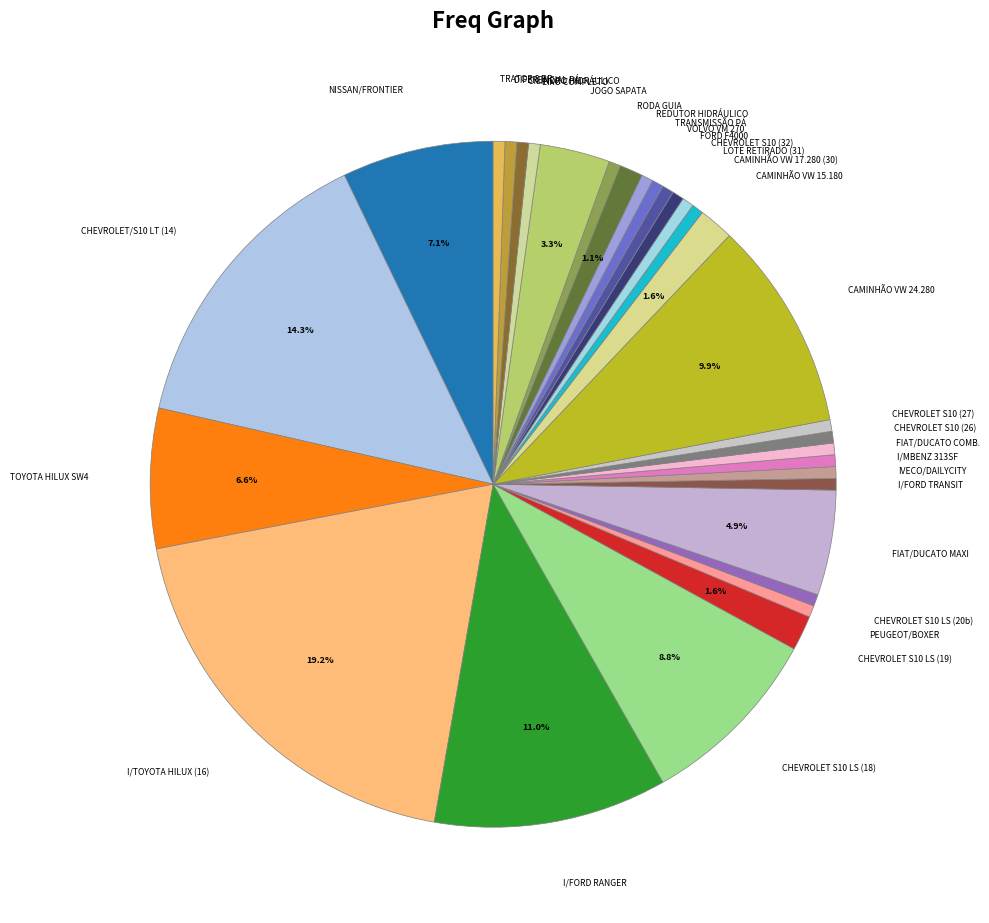

Do DIFERENCIAL PÁ and FORD F4000 together represent more than half of the pie?

No